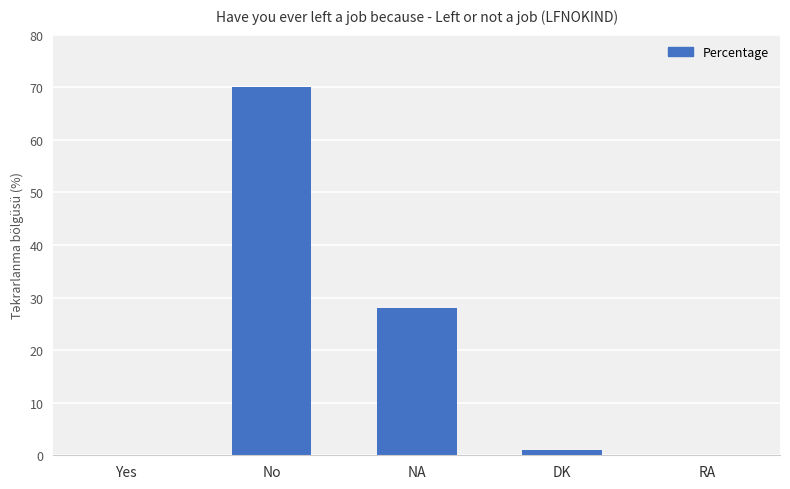

Are the bars grouped side by side (vs. stacked)?

No